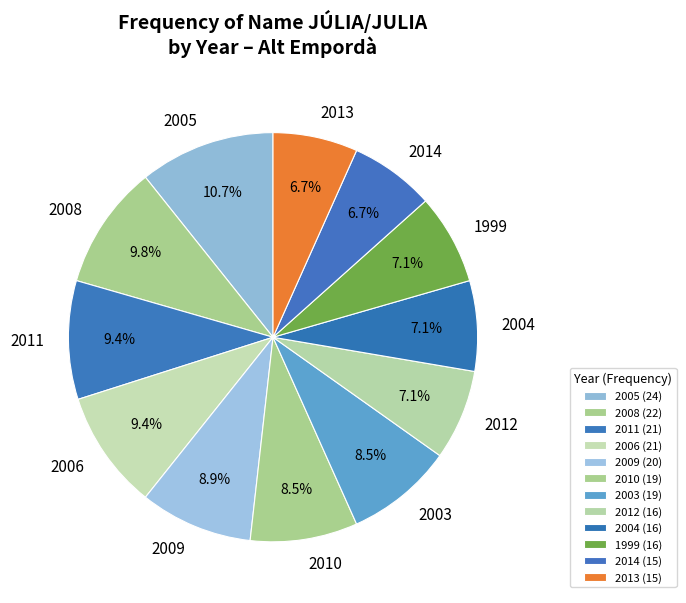

What is the ratio of the value at 2010 to the value at 2006?

0.9